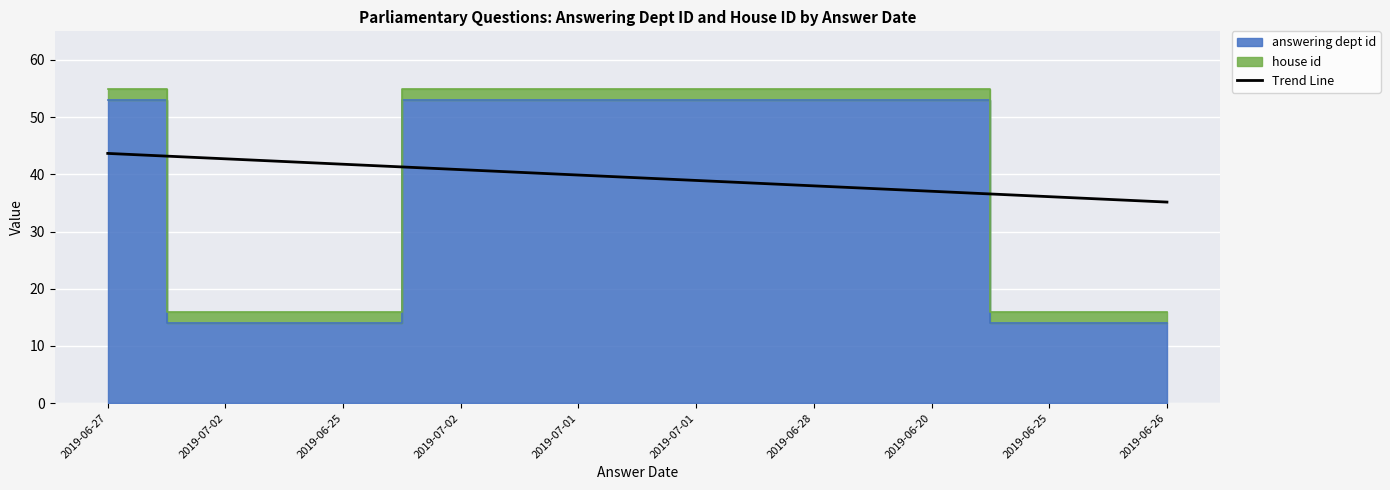

How many categories are shown in the chart?

10